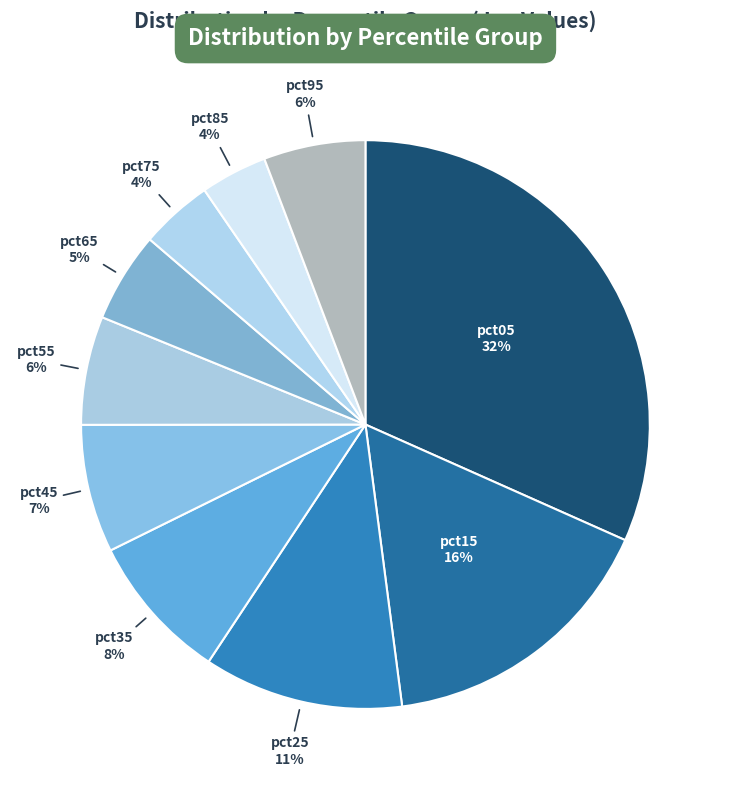

How many slices are in this pie chart?

10